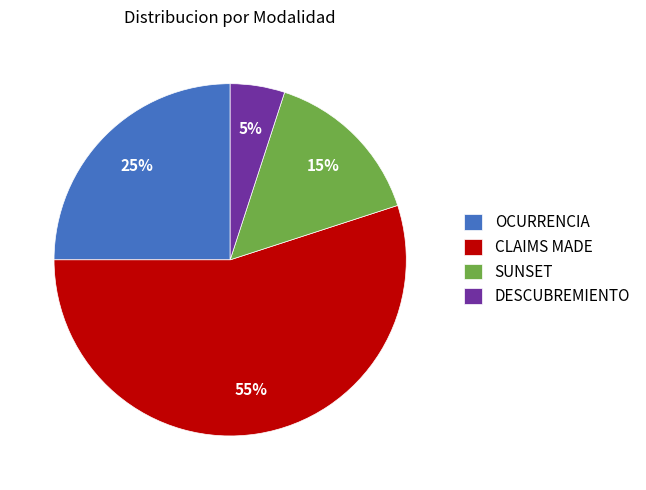

To the nearest percent, what is the difference between the largest and smallest slice percentages?

50%